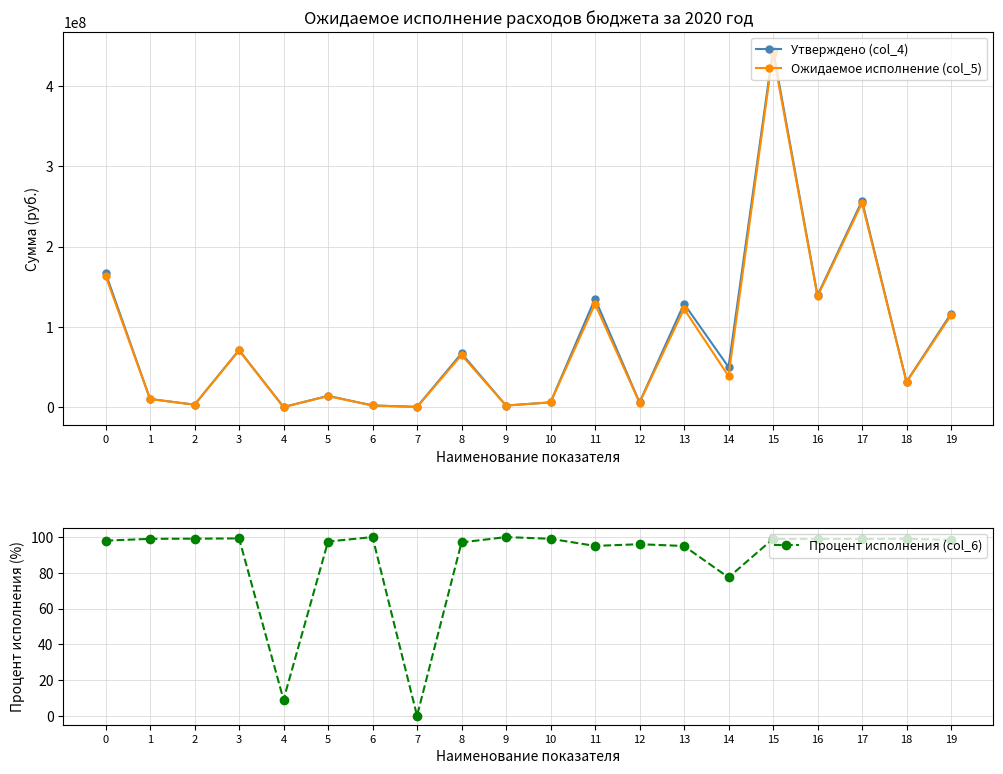

Which series has the largest total across all categories?

Утверждено (col_4)